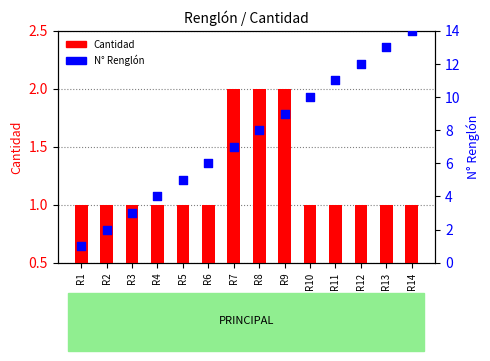

What is the total value across all series at R4?

5